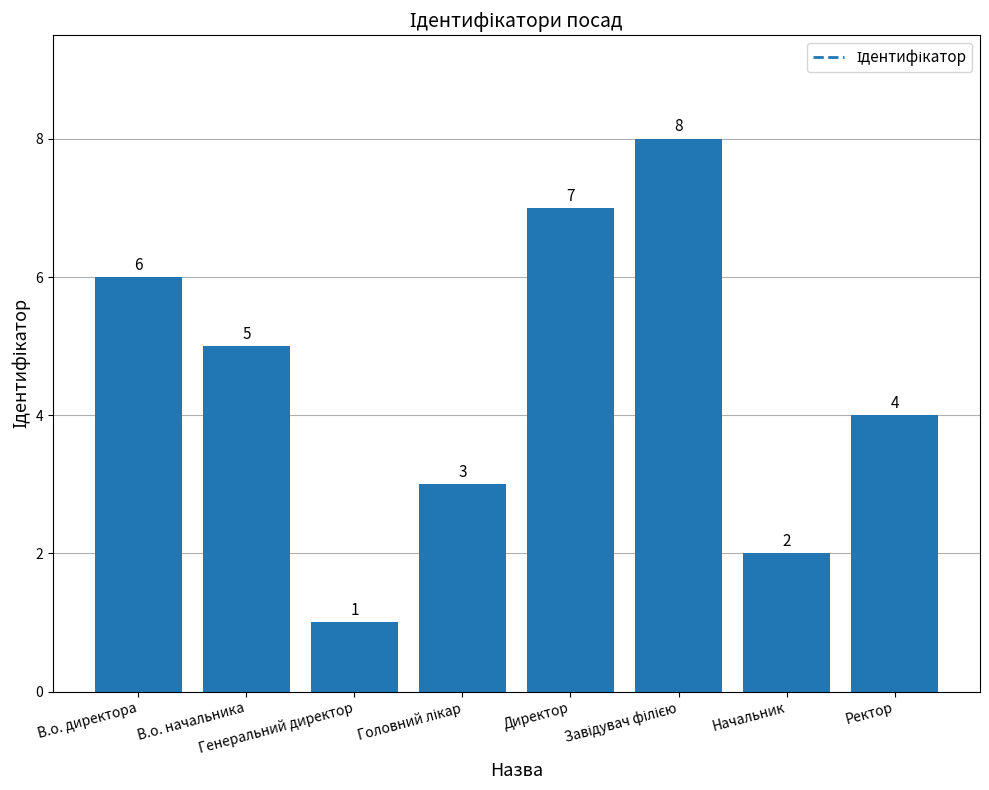

What is the label of the 1st bar from the right?

Ректор